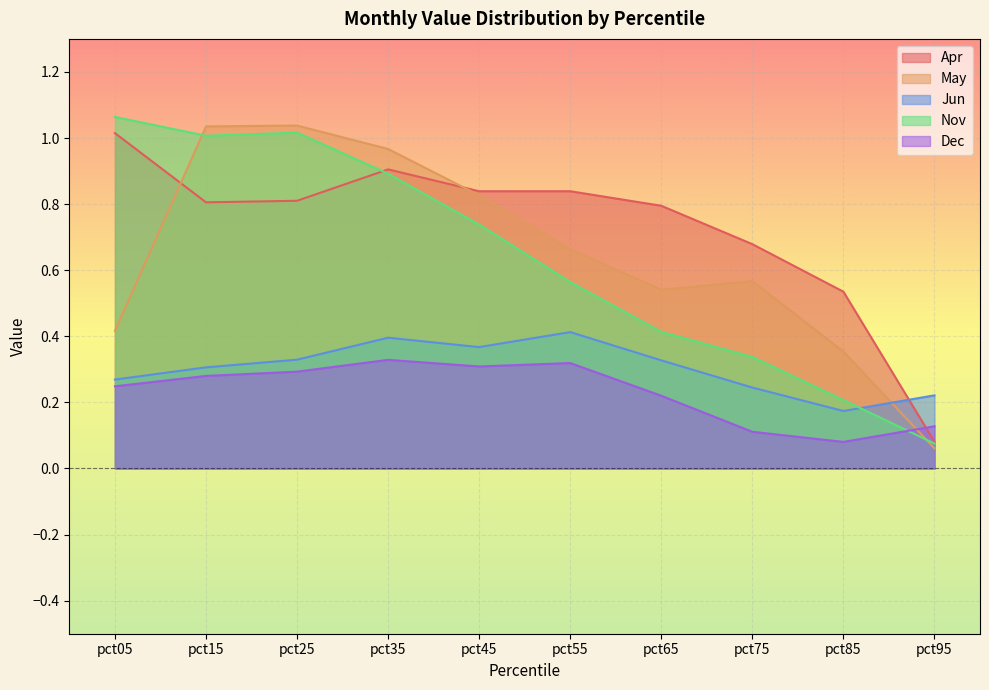

How many times do May and Jun cross each other?

1